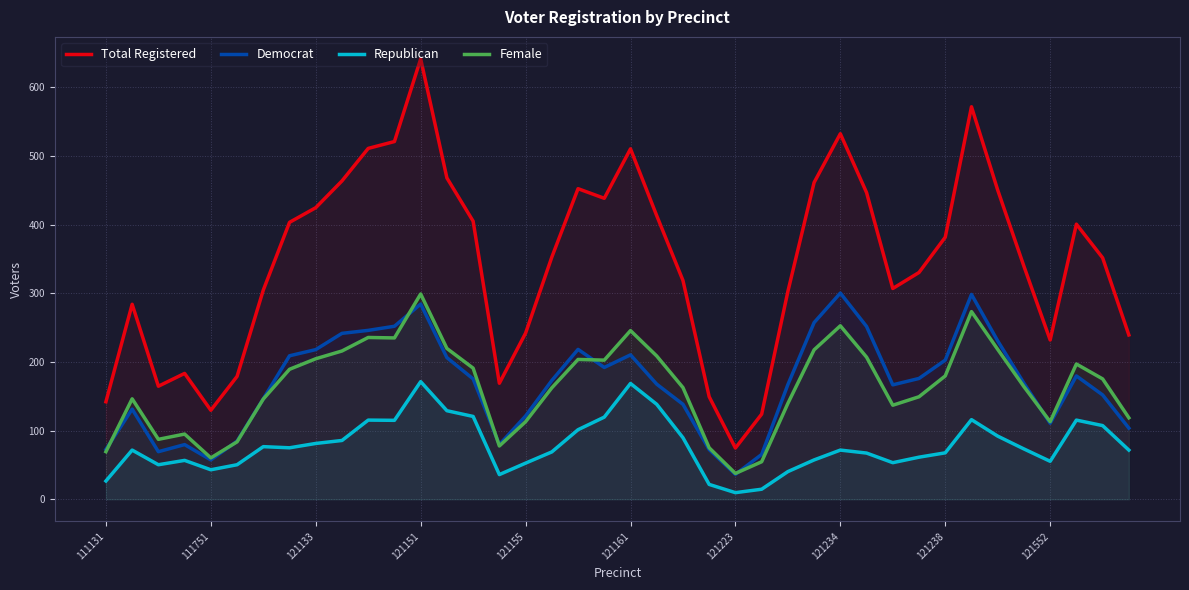

Which series has the largest range (max minus min)?

Total Registered